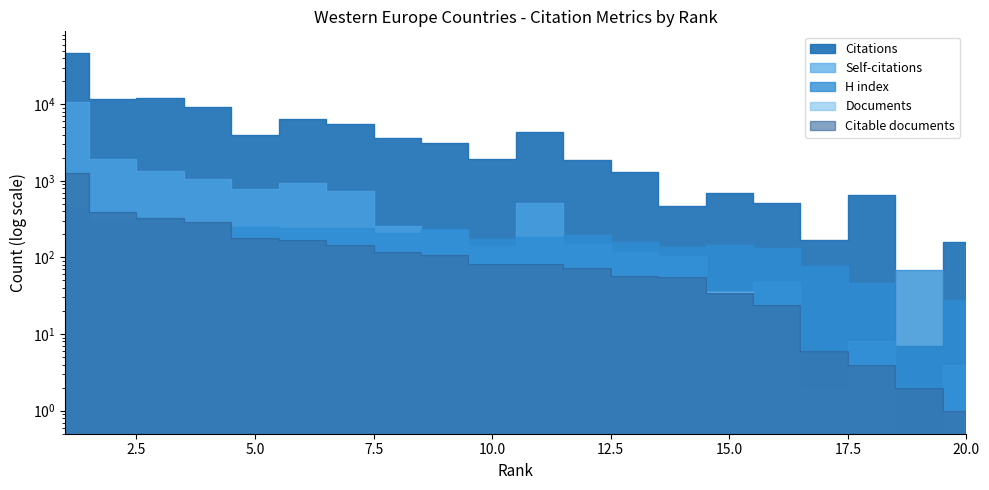

How many lines are shown in the chart?

5